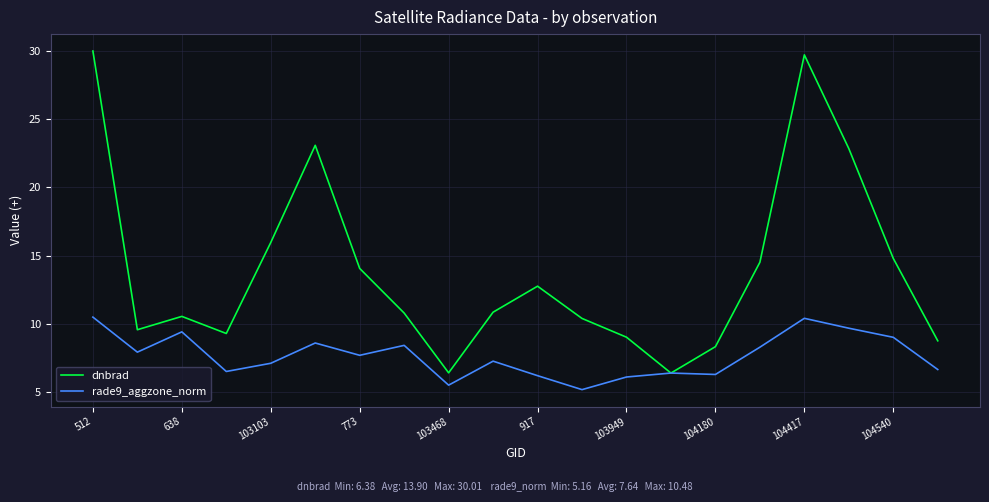

List the series in order of their peak value, highest first.

dnbrad, rade9_aggzone_norm